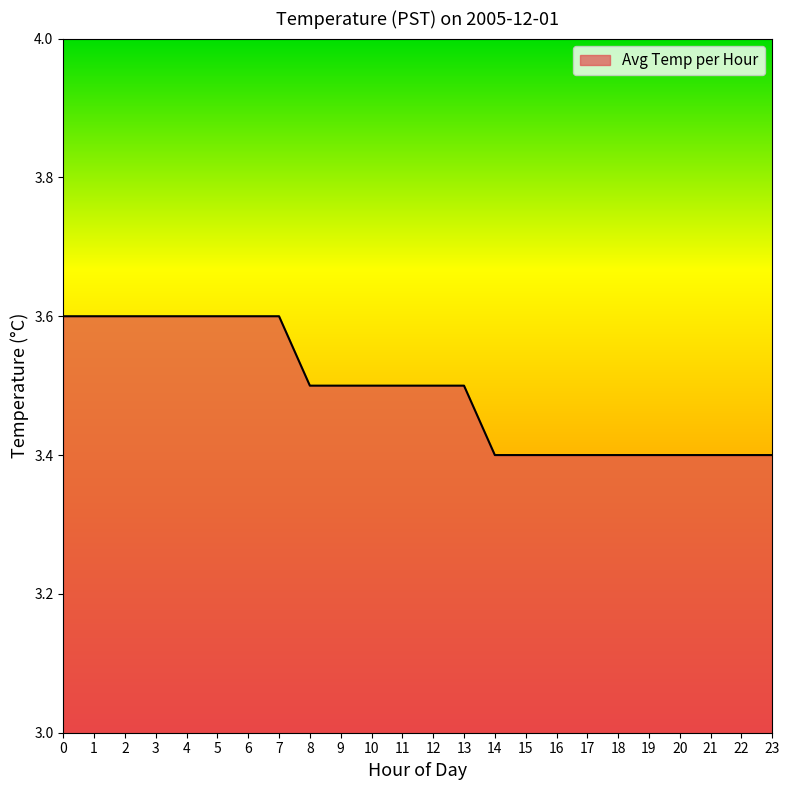

Reading left to right, extract all data points from this chart.

0=3.6	1=3.6	2=3.6	3=3.6	4=3.6	5=3.6	6=3.6	7=3.6	8=3.5	9=3.5	10=3.5	11=3.5	12=3.5	13=3.5	14=3.4	15=3.4	16=3.4	17=3.4	18=3.4	19=3.4	20=3.4	21=3.4	22=3.4	23=3.4